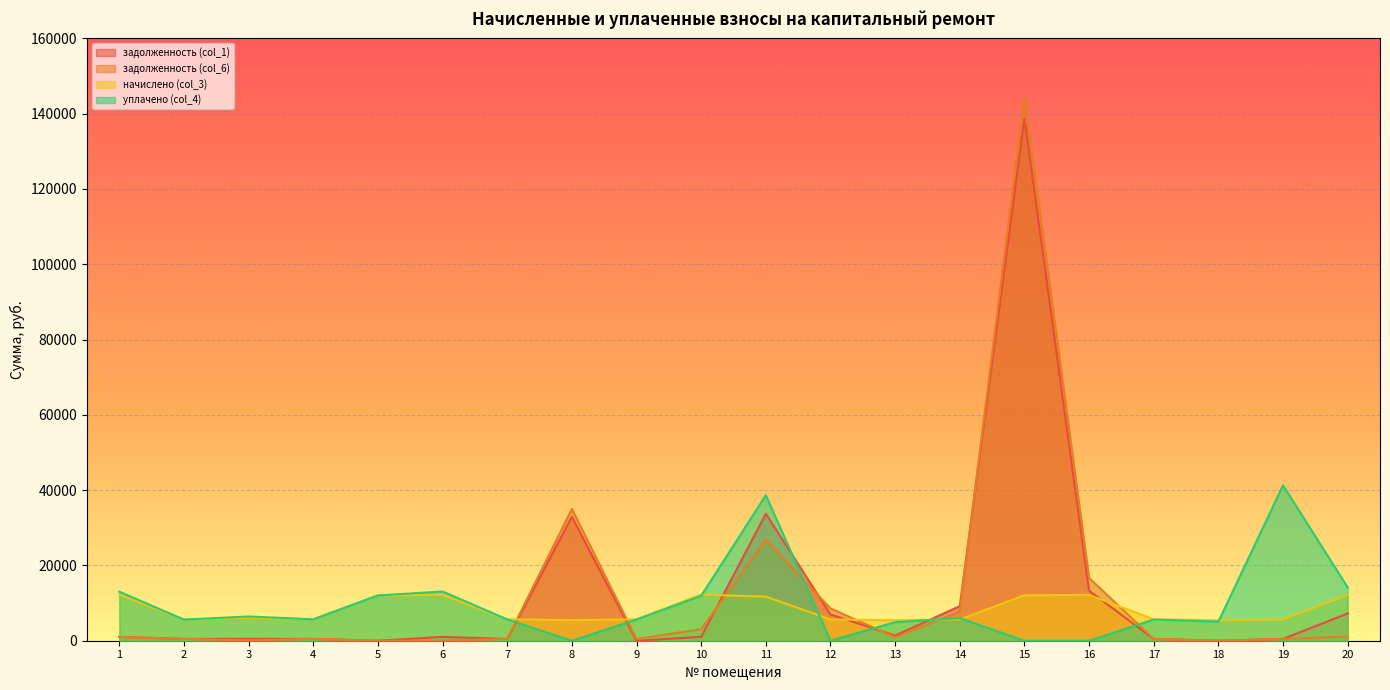

How many lines are shown in the chart?

4